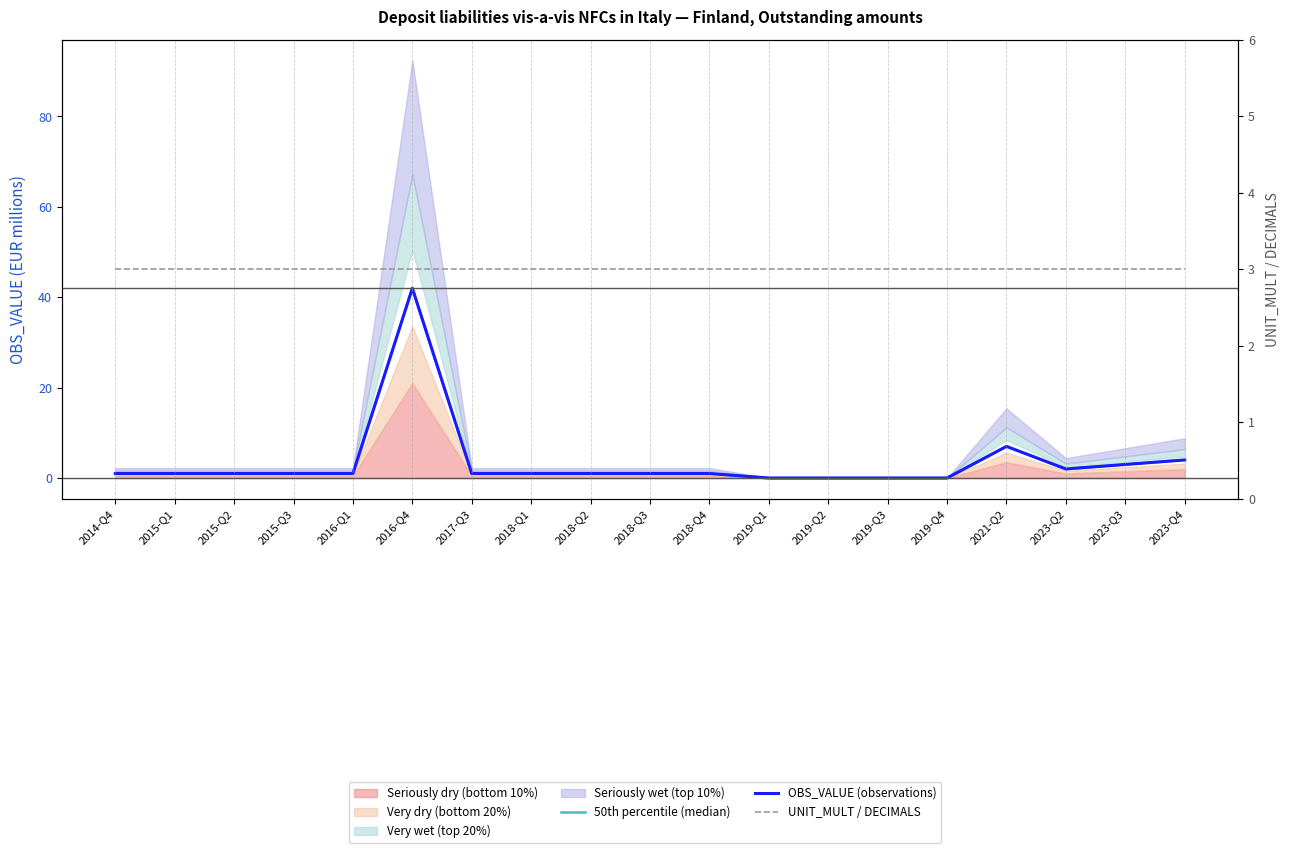

What is the spread (max minus min) of values at 2018-Q4?

2